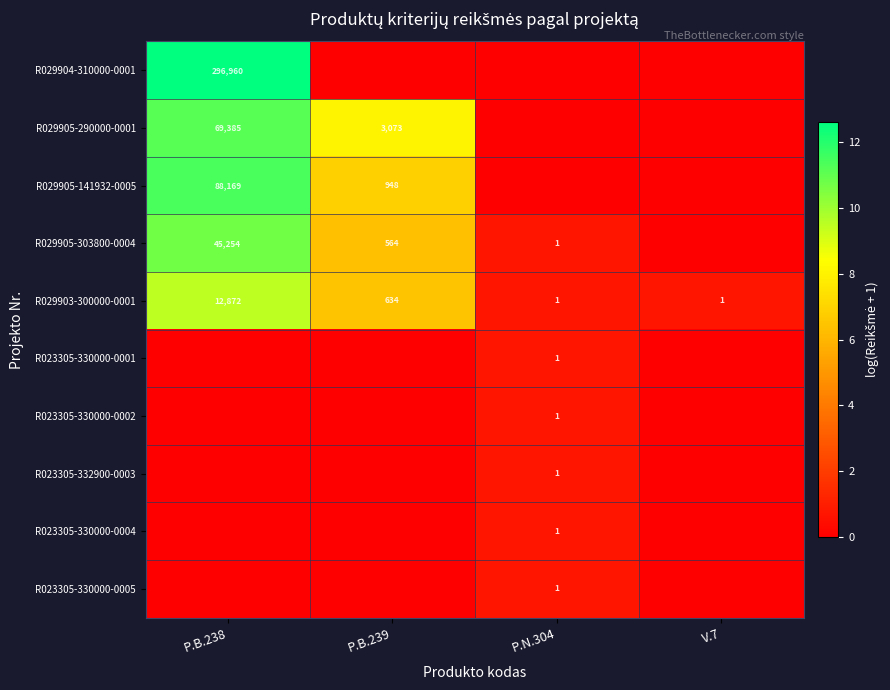

How many categories are shown in the chart?

4